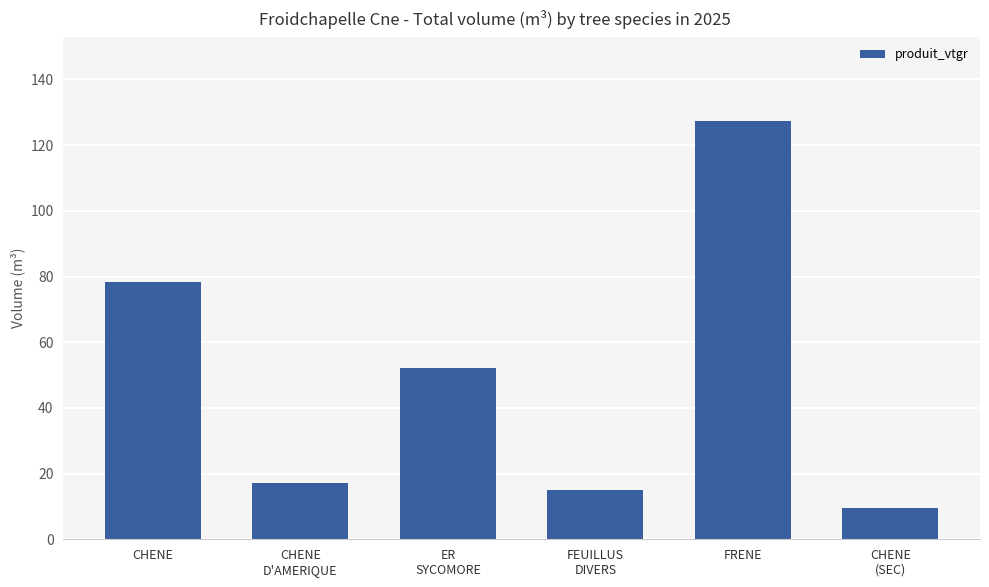

What is the ratio of the value at CHENE
D'AMERIQUE to the value at CHENE
(SEC)?

1.8